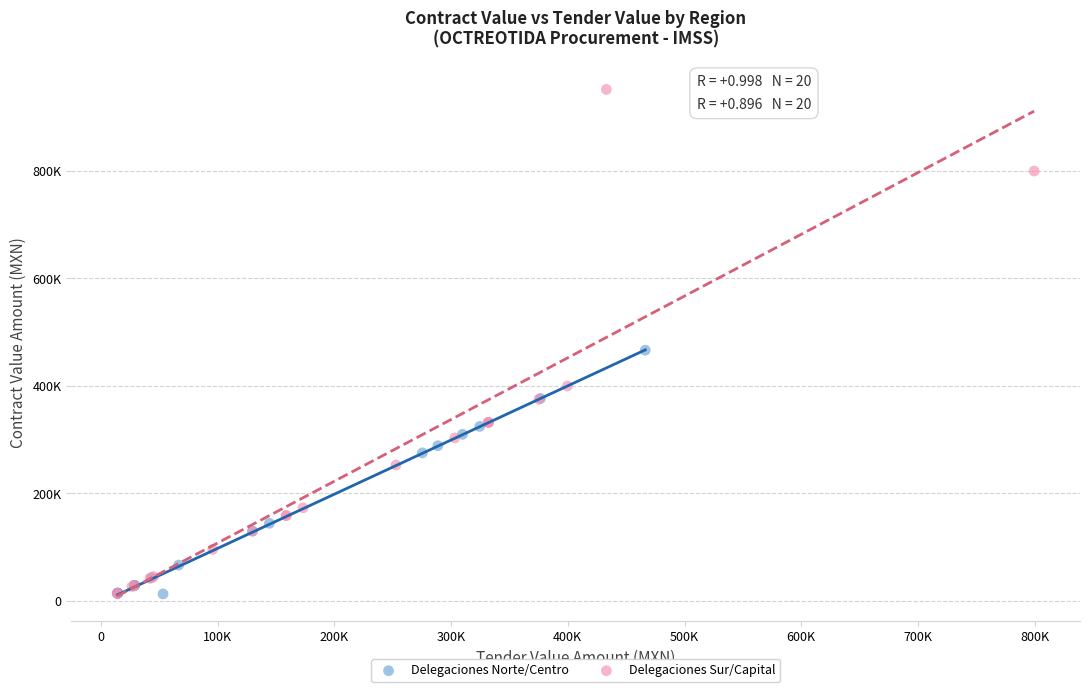

Which series reaches the maximum Y coordinate?

Delegaciones Sur/Capital